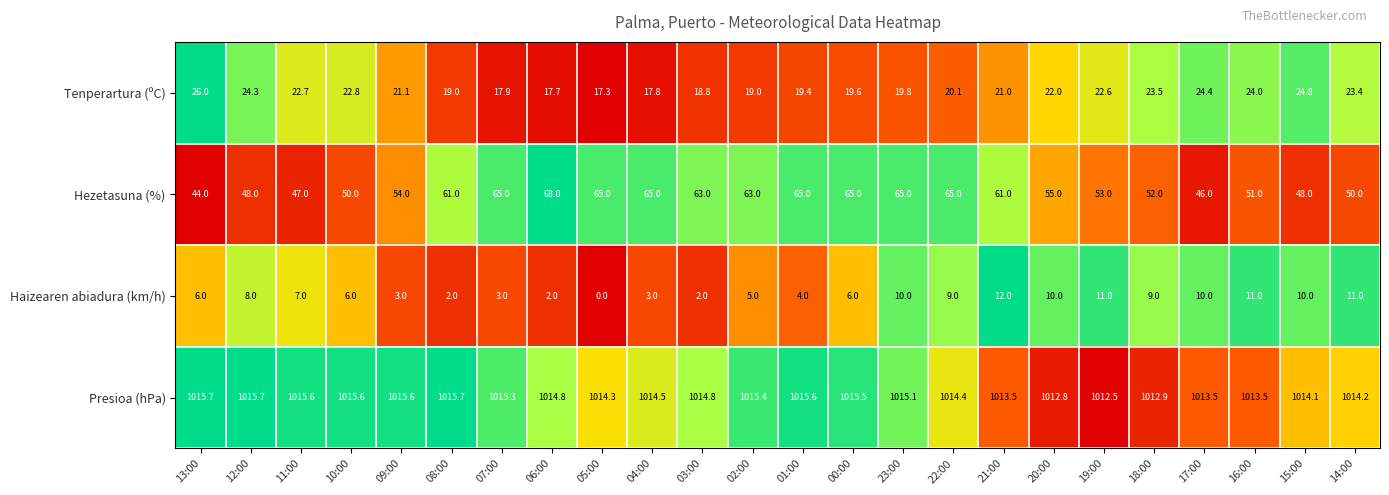

What is the difference between the highest and lowest values at 05:00?

1014.3